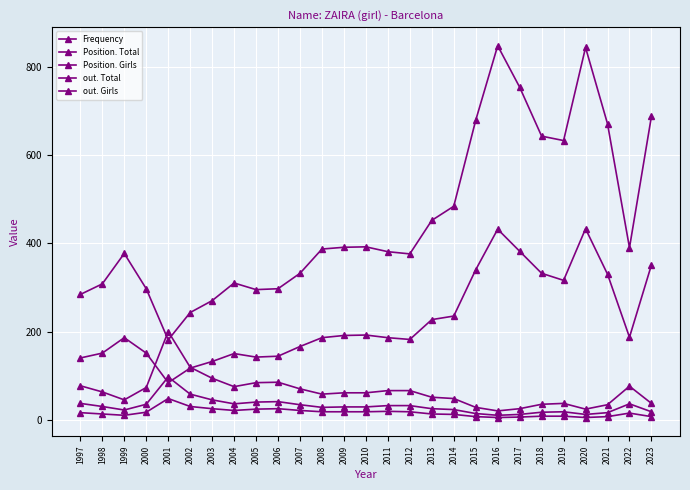

How many lines are shown in the chart?

5